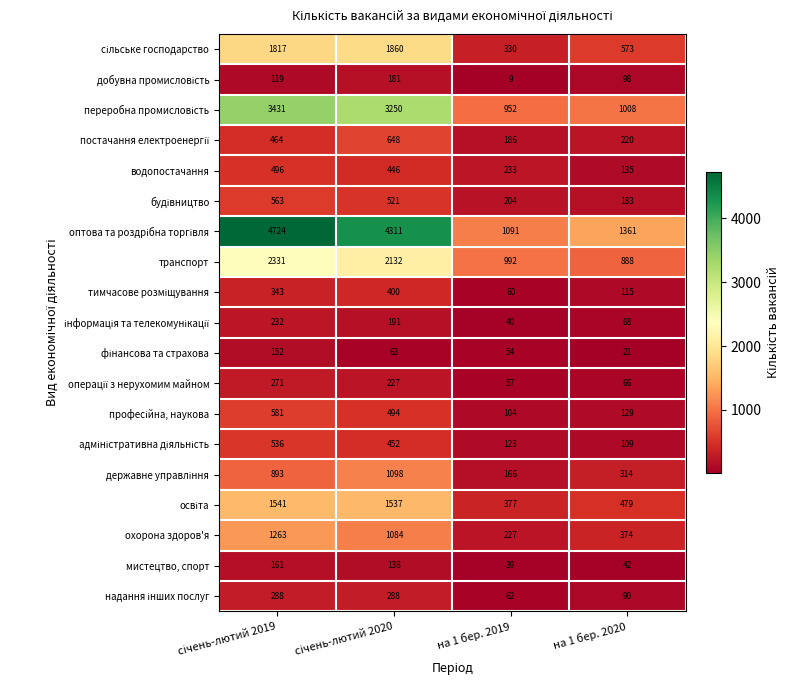

What is the spread (max minus min) of values at на 1 бер. 2019?

1082